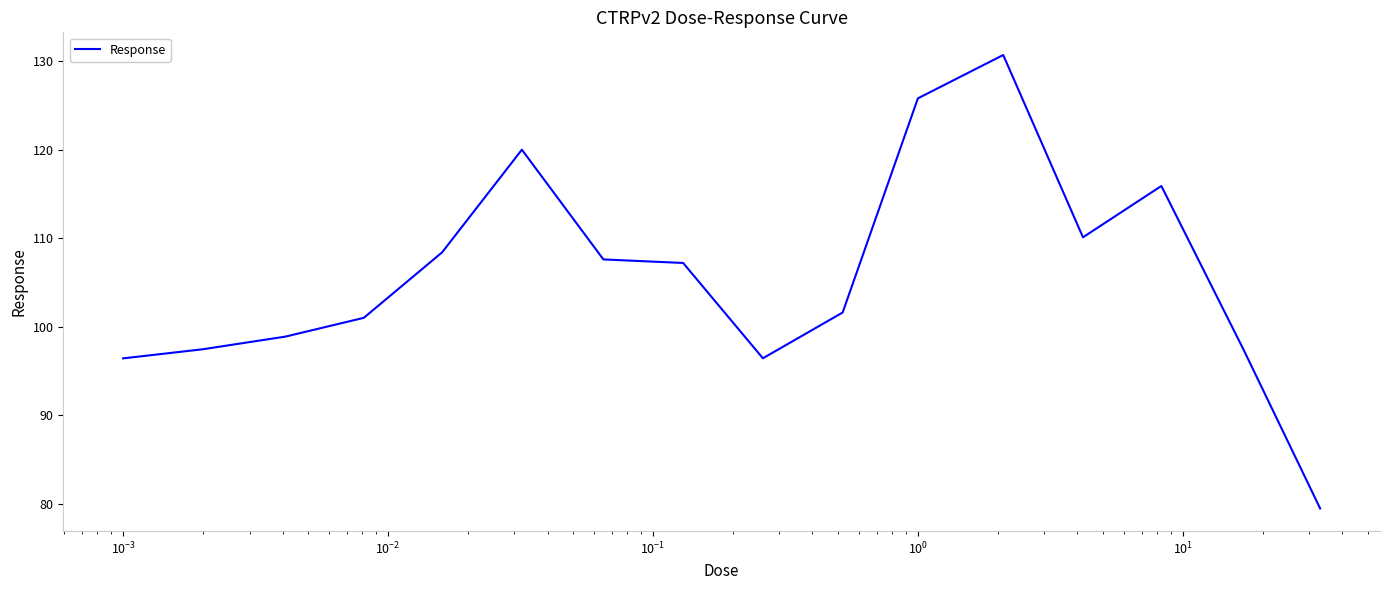

What is the greatest value displayed?

130.7